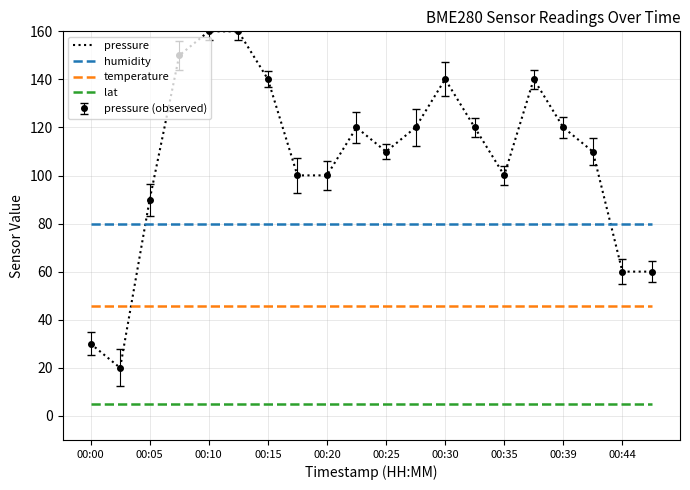

Which category has the highest value in the humidity series?

00:00